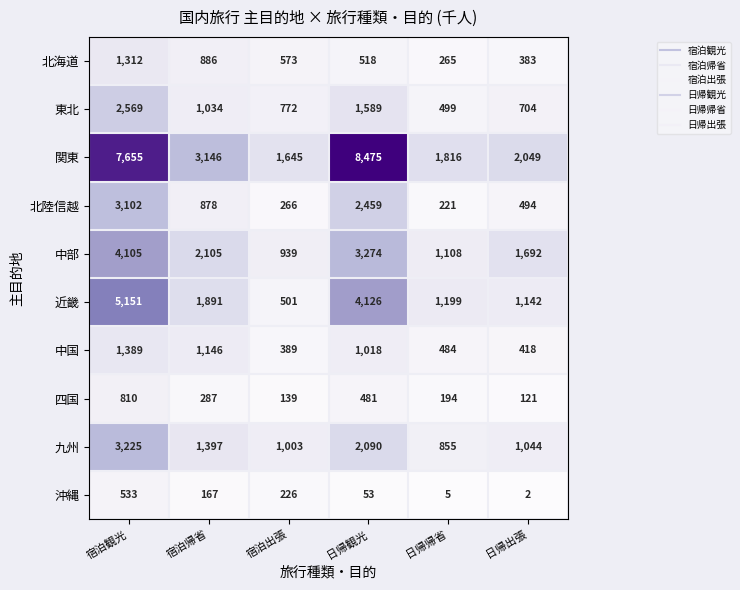

The 中部 series shows 1108 at 日帰帰省. True or false?

True